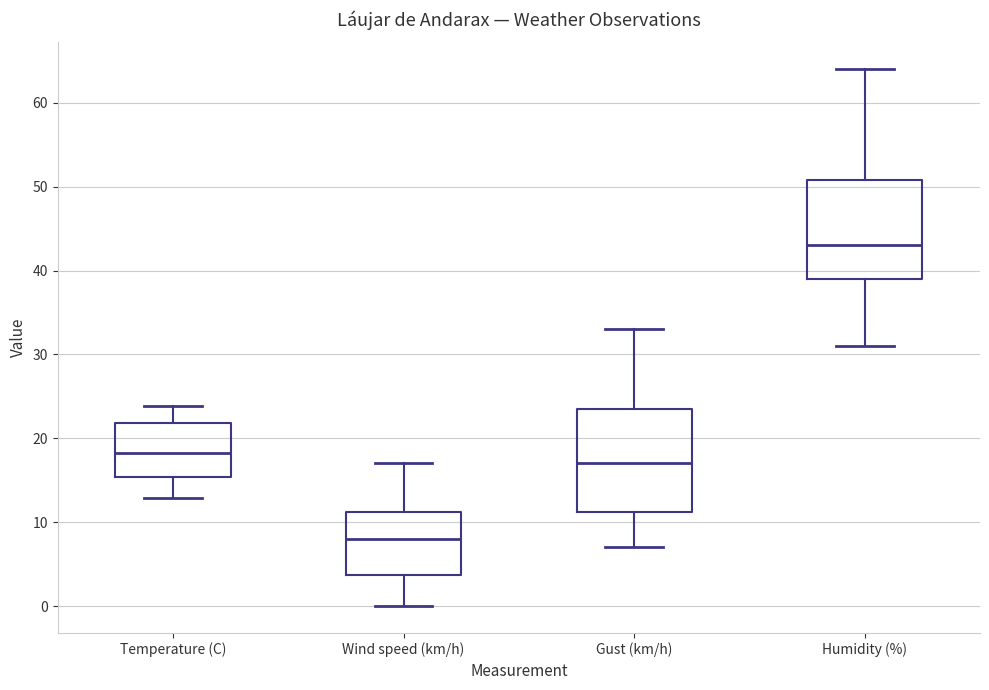

Reading left to right, transcribe this box plot: for each box, give where its median line is, the range the box spans, and where its two whiskers end, as read against the y-axis. The values are not printed on the chart, so give them approximately, as read against the axis.

Temperature (C): median 18, box 15 to 22, whiskers 13 to 24
Wind speed (km/h): median 8, box 4 to 11, whiskers 0 to 17
Gust (km/h): median 17, box 11 to 24, whiskers 7 to 33
Humidity (%): median 43, box 39 to 51, whiskers 31 to 64